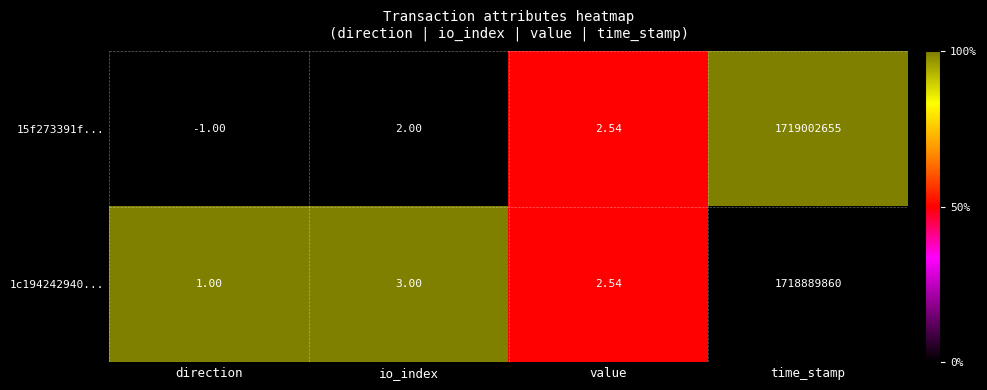

Where is 1c194242940... nearest to the value 859444930?

io_index